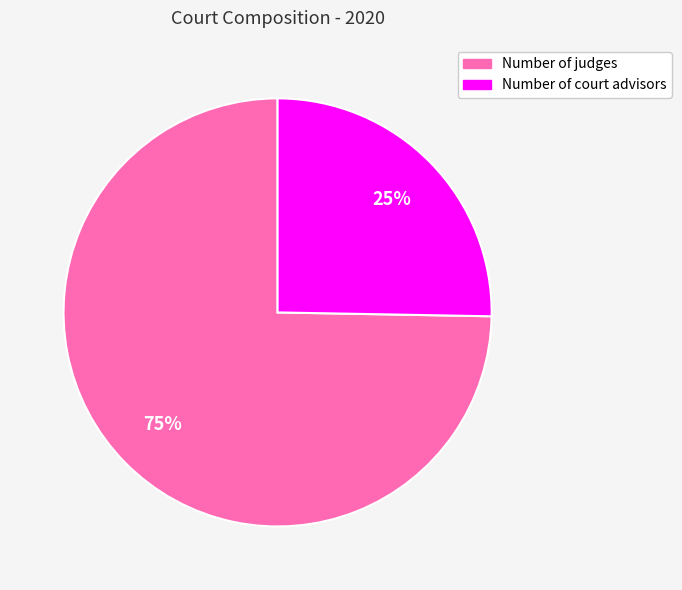

Rank the categories by value from highest to lowest.

Number of judges, Number of court advisors